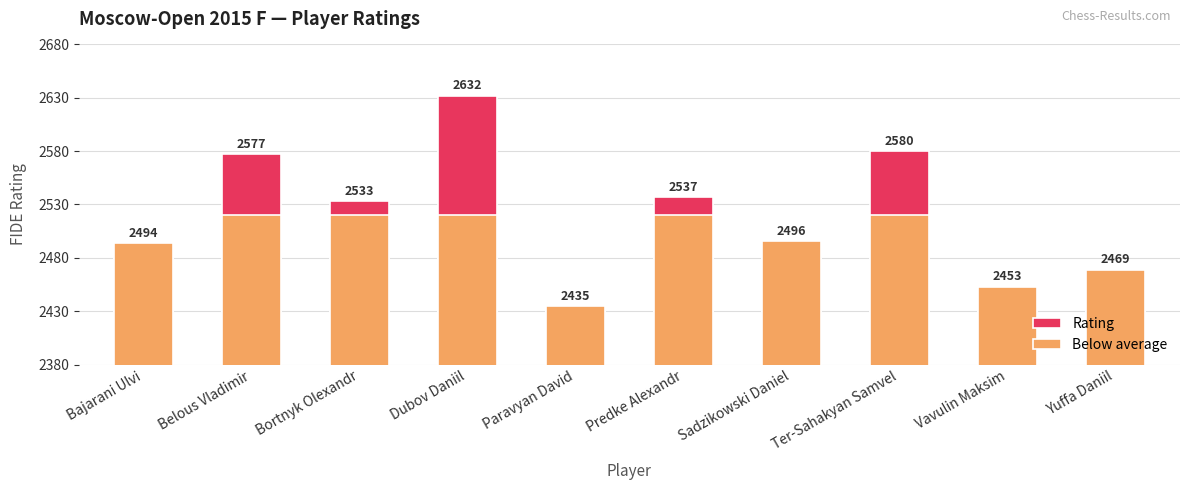

Rank the series by their maximum value, from lowest to highest.

Below average, Rating